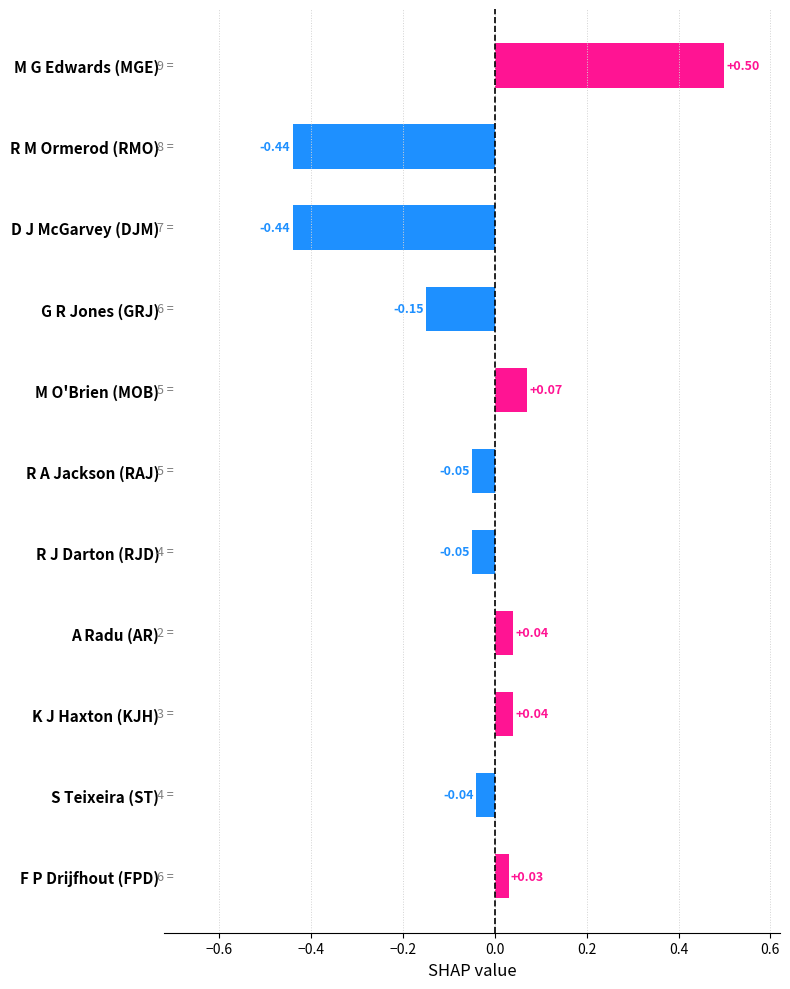

How many data points does each series have?

11